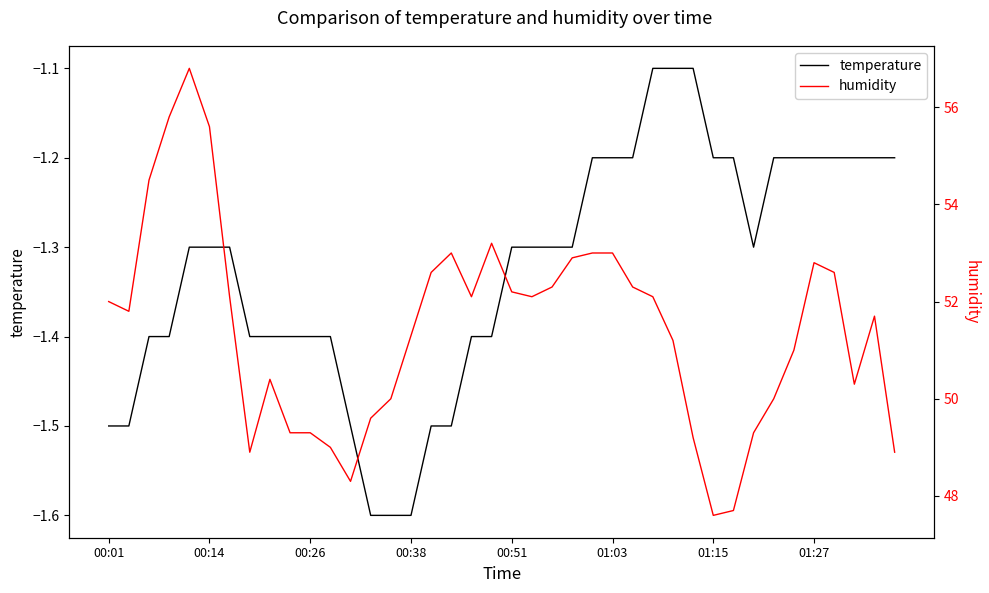

What is the highest value of the temperature series?

-1.1